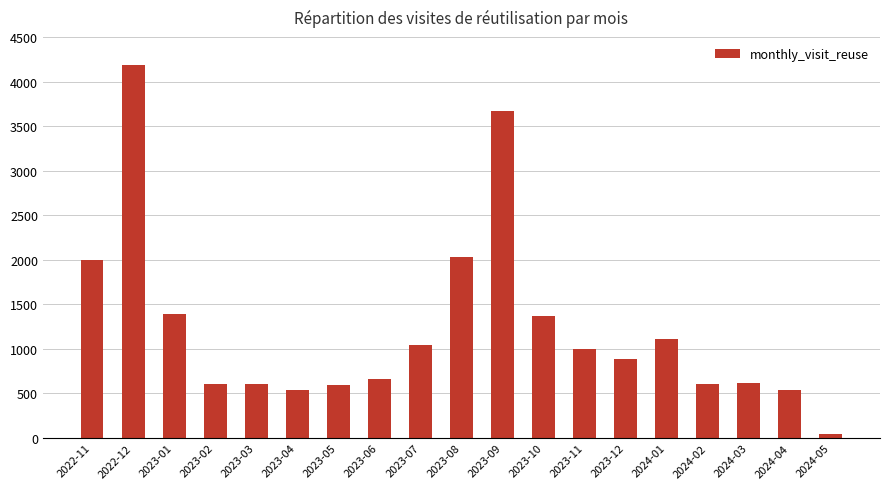

How many data points does each series have?

19